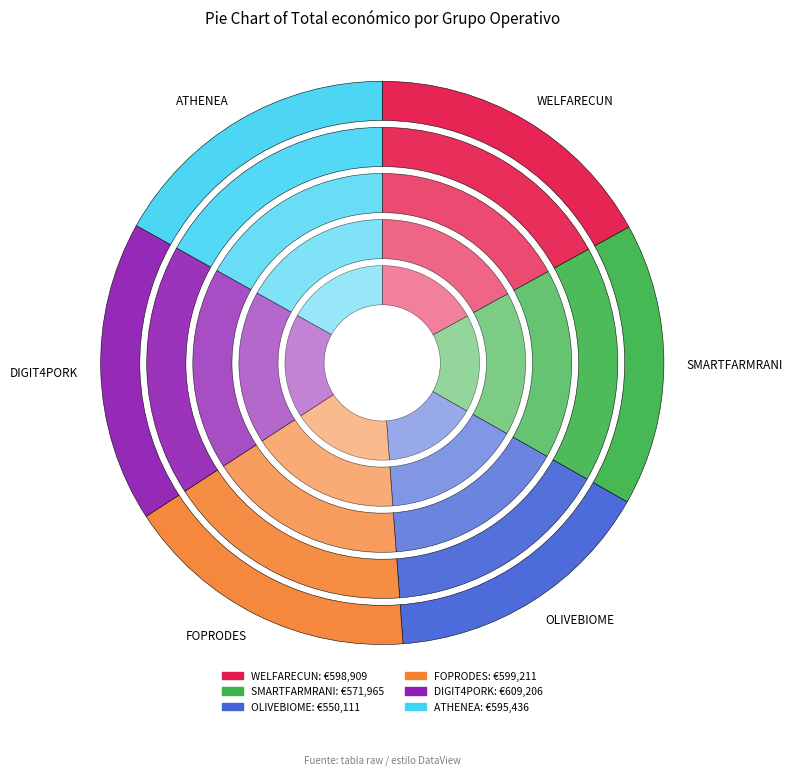

How many slices are in this pie chart?

6